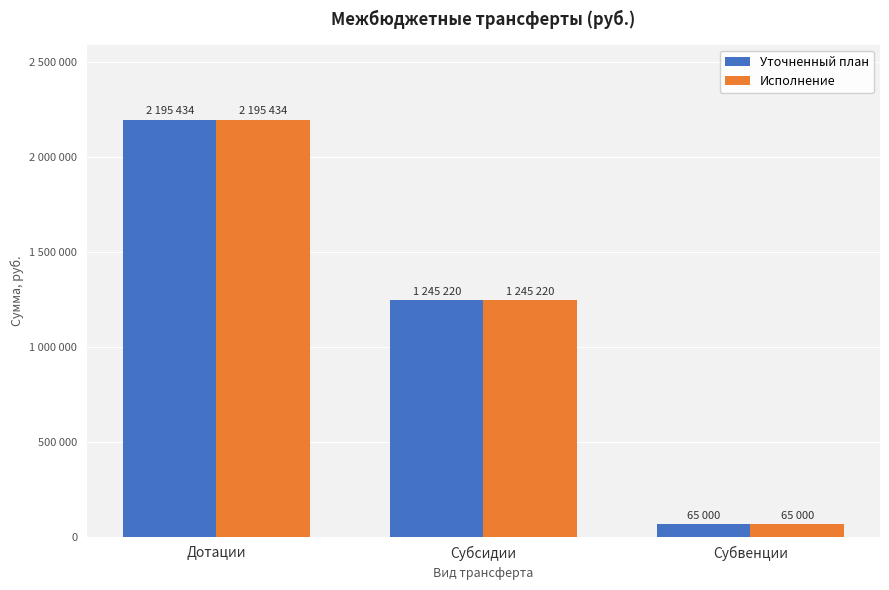

Reading right to left, transcribe all the data shown in this chart.

Уточненный план: 65000	1245220	2195434
Исполнение: 65000	1245220	2195434